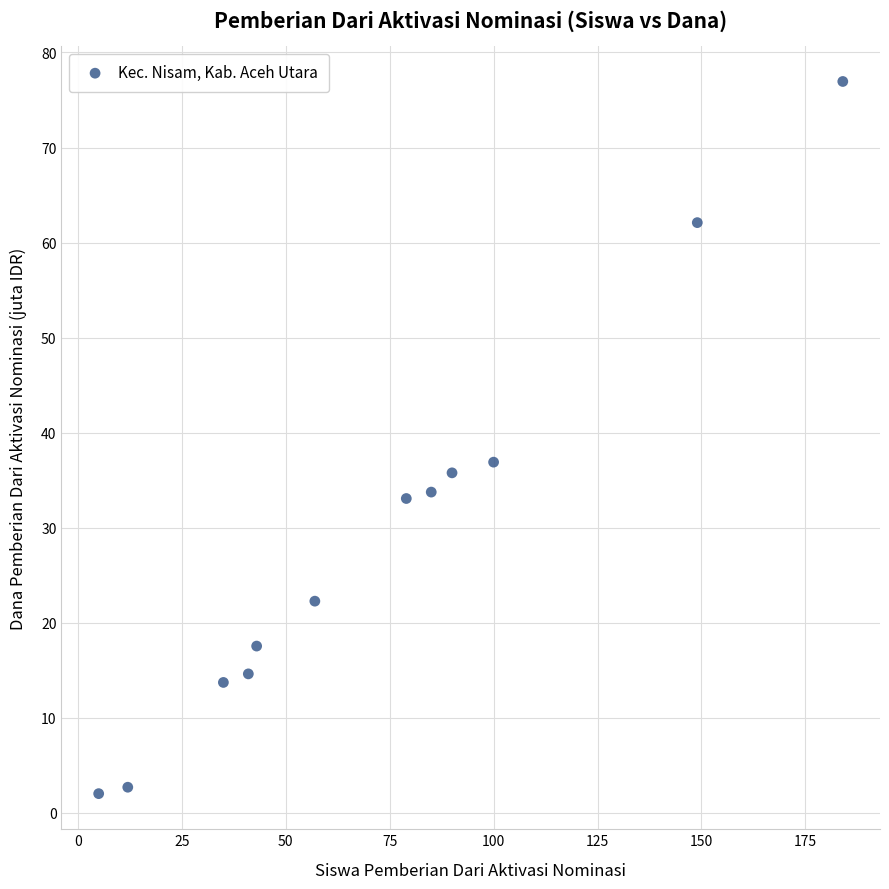

What Y value in the scatter plot is closest to 39?

36.9